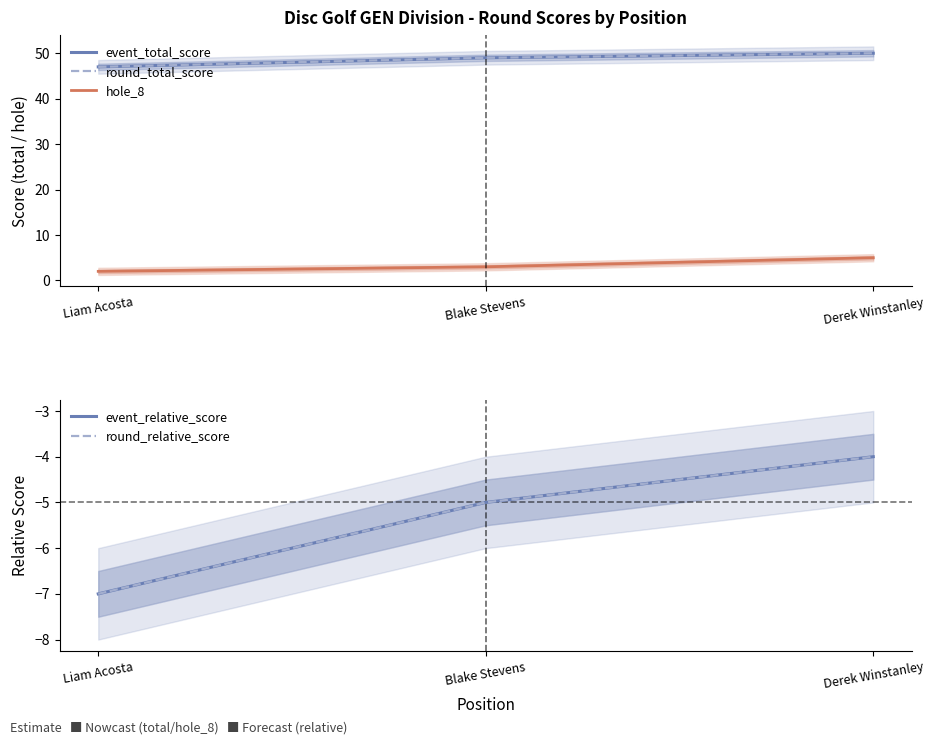

How many series are shown in this chart?

5